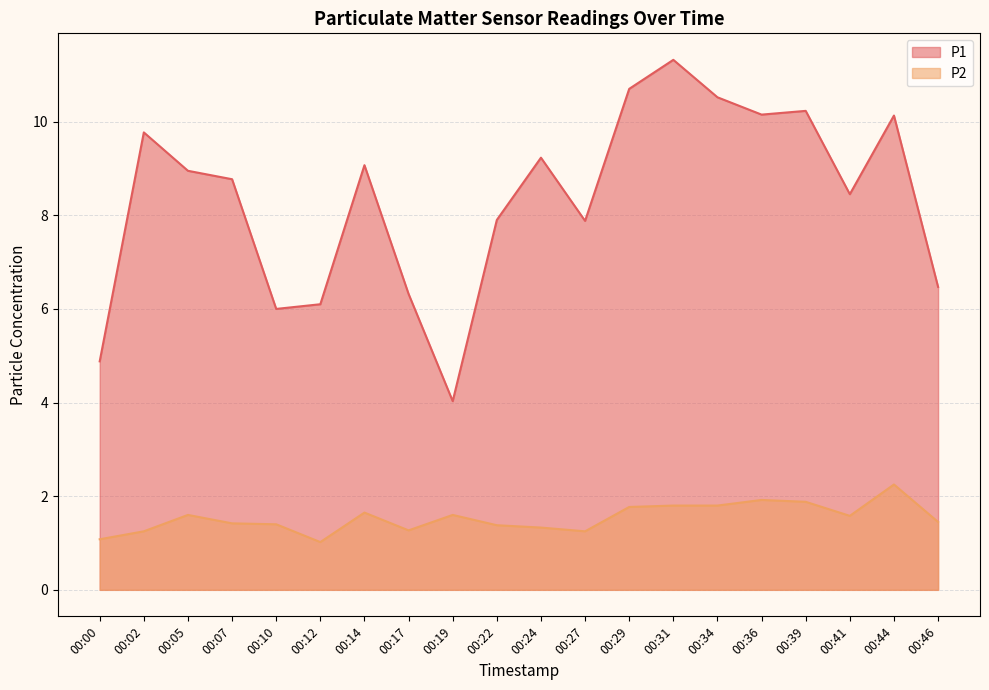

The P2 series shows 1.2 at 00:27. True or false?

True